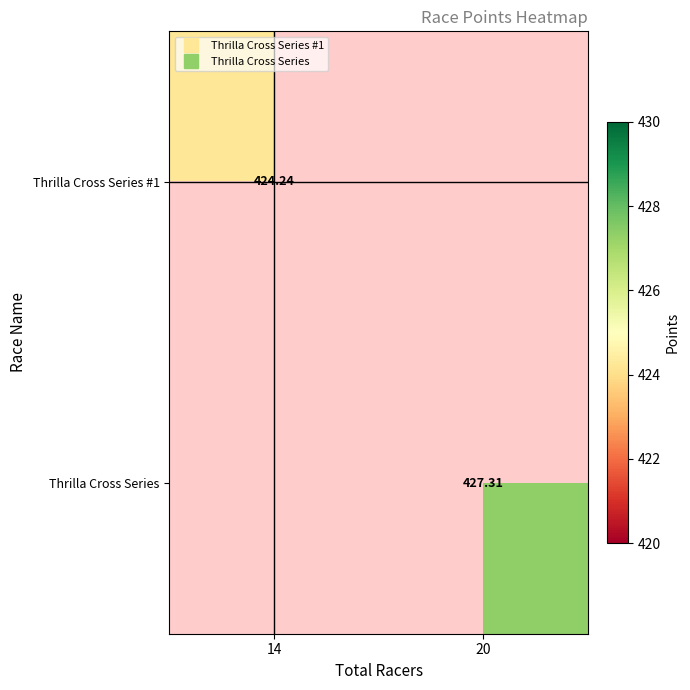

Is it true that Thrilla Cross Series #1 equals 424.2 at 14?

True